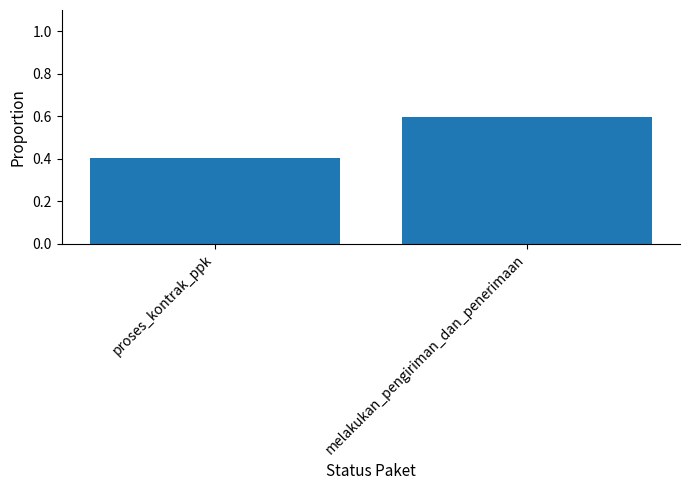

What position from the right is melakukan_pengiriman_dan_penerimaan?

1